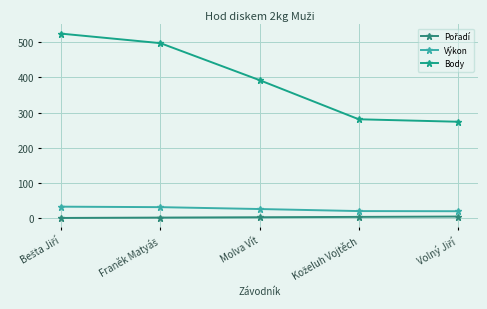

True or false: Výkon has a value of 29.8 at Koželuh Vojtěch.

False